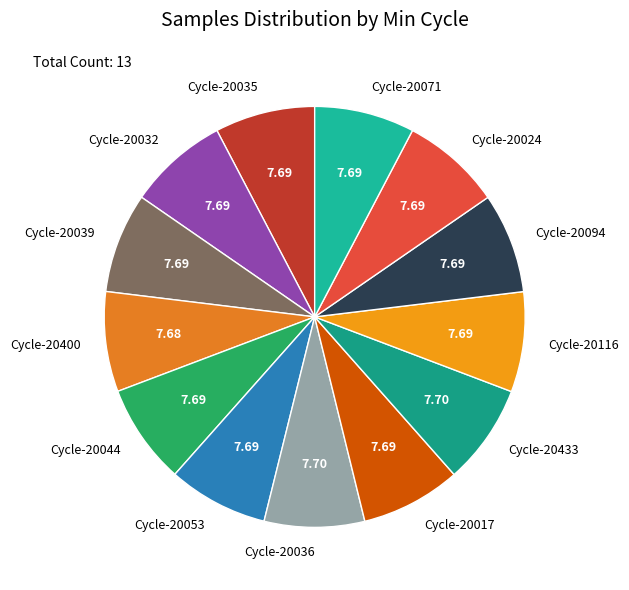

Does Cycle-20053 account for over 50% of the chart?

No